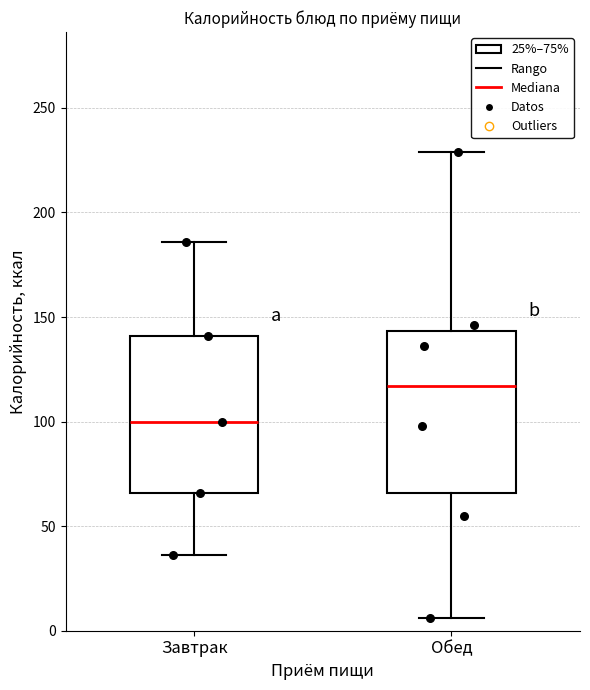

Reading left to right, read every box against the y-axis: the position of its median line, the range the box covers, and the ends of its whiskers. The values are not printed on the chart, so give them approximately, as read against the axis.

Завтрак: median 100, box 65 to 140, whiskers 35 to 185
Обед: median 115, box 65 to 145, whiskers 5 to 230